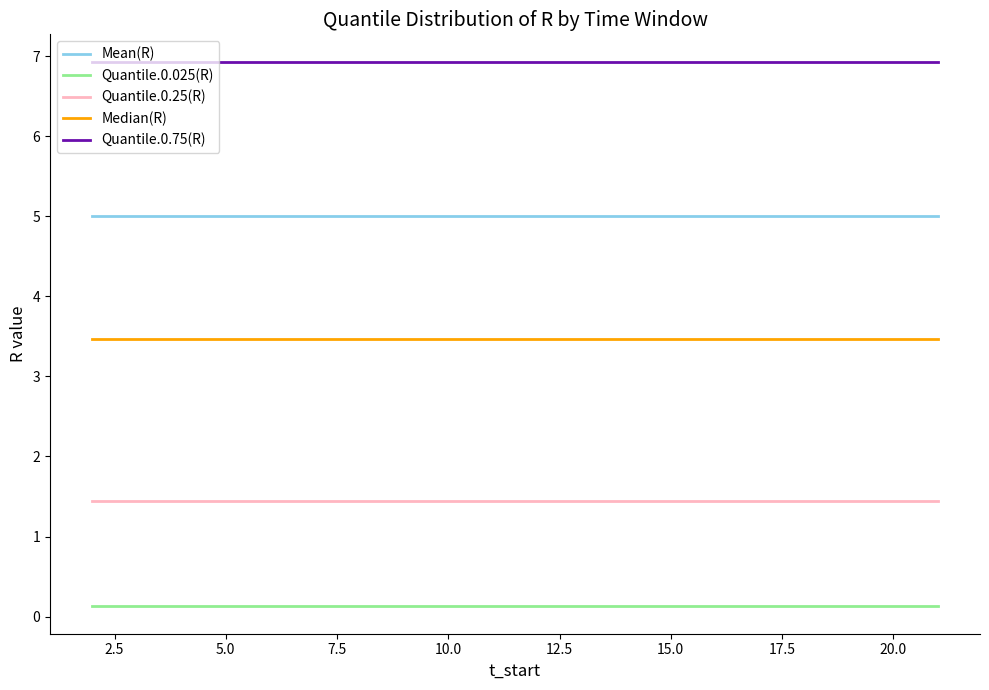

Which series has the largest total across all categories?

Quantile.0.75(R)